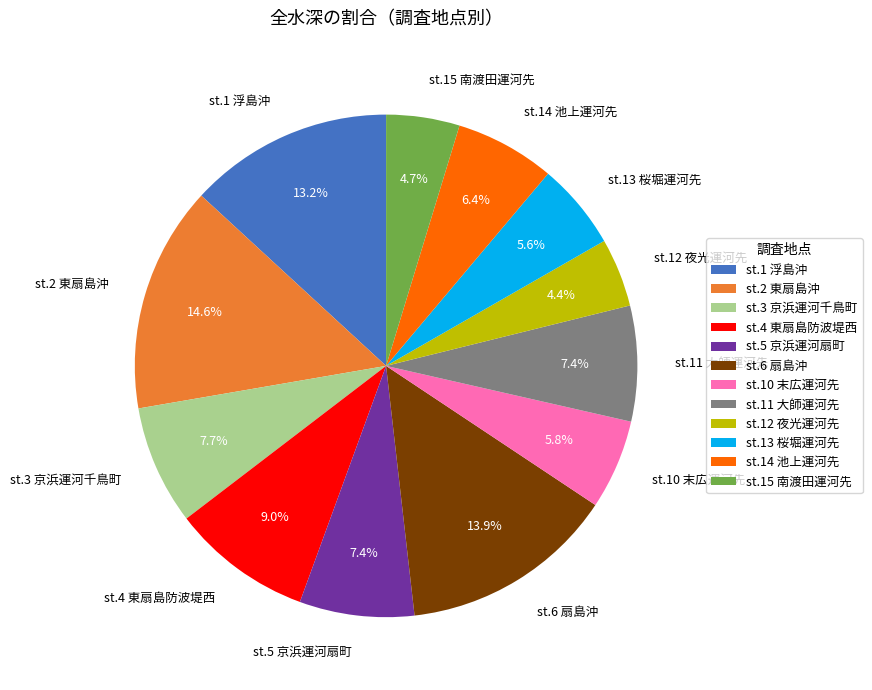

How many segments does this pie chart have?

12